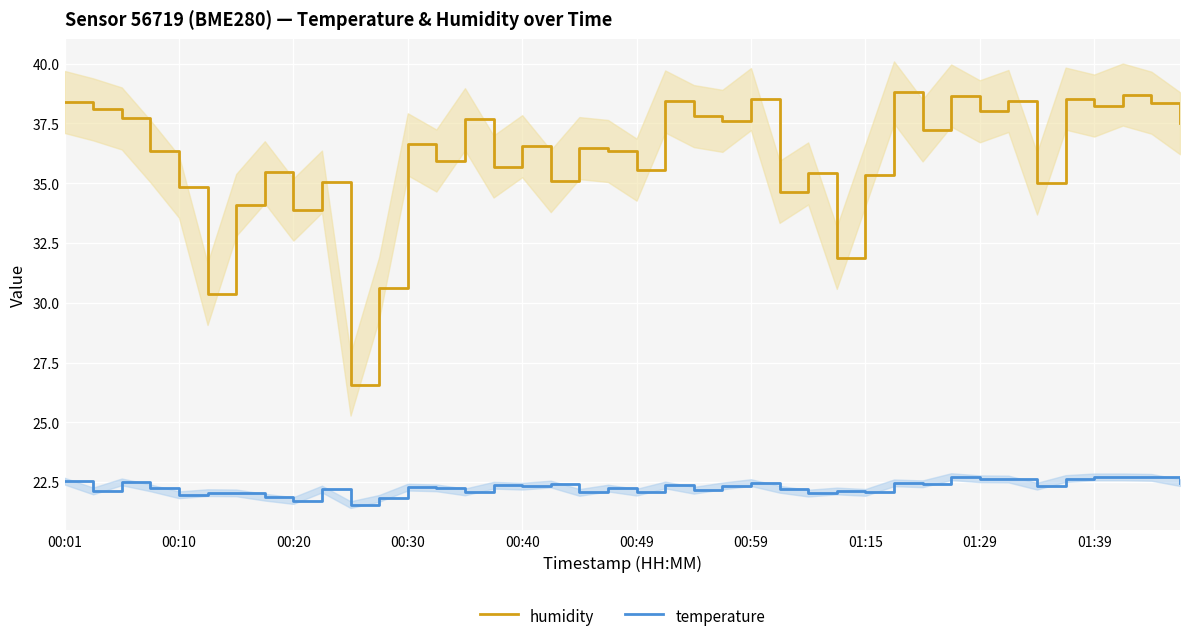

What is the sum of all humidity values?

1444.6